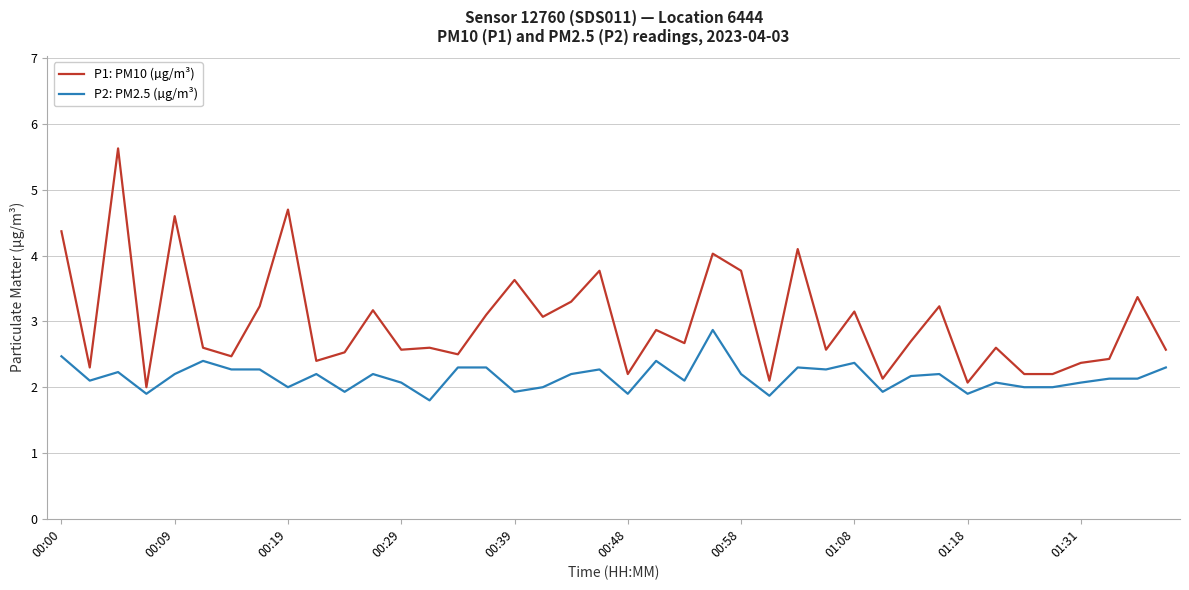

What is the highest value of the P2: PM2.5 (µg/m³) series?

2.9